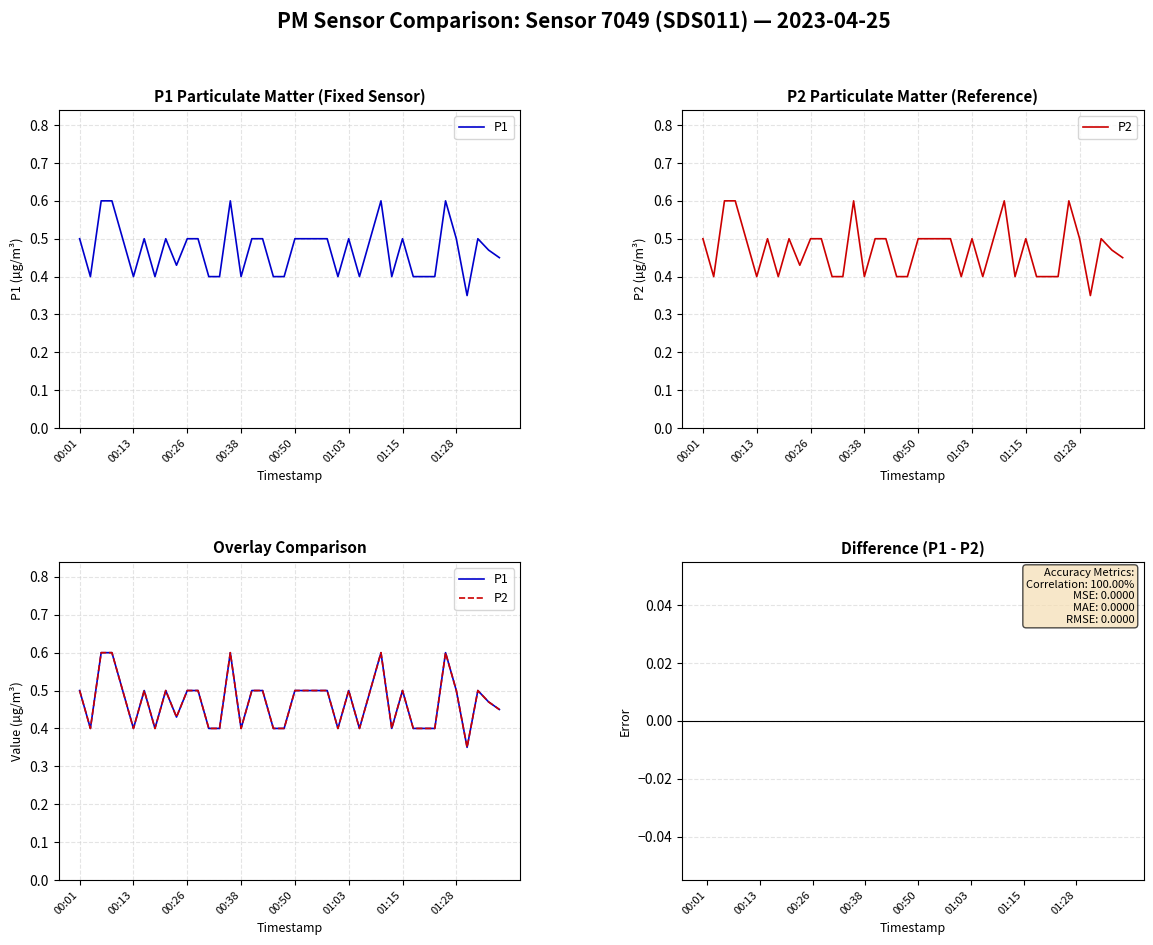

How many P2 values are between 0 and 1?

40